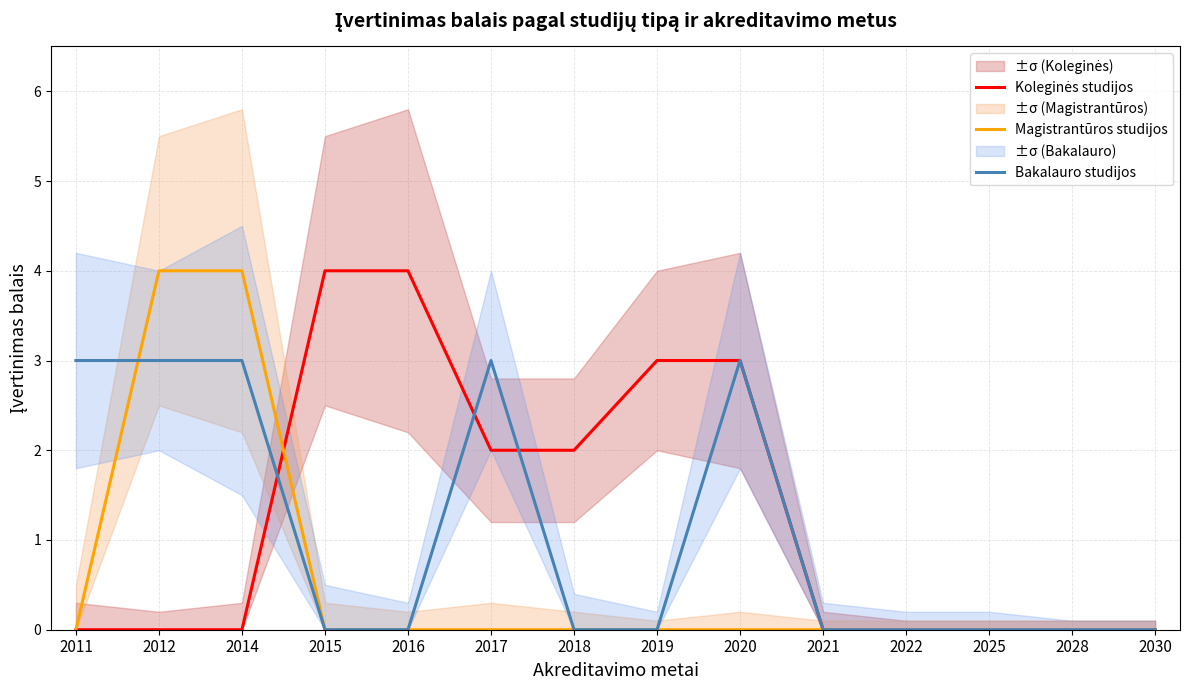

Which series has the largest range (max minus min)?

Koleginės studijos